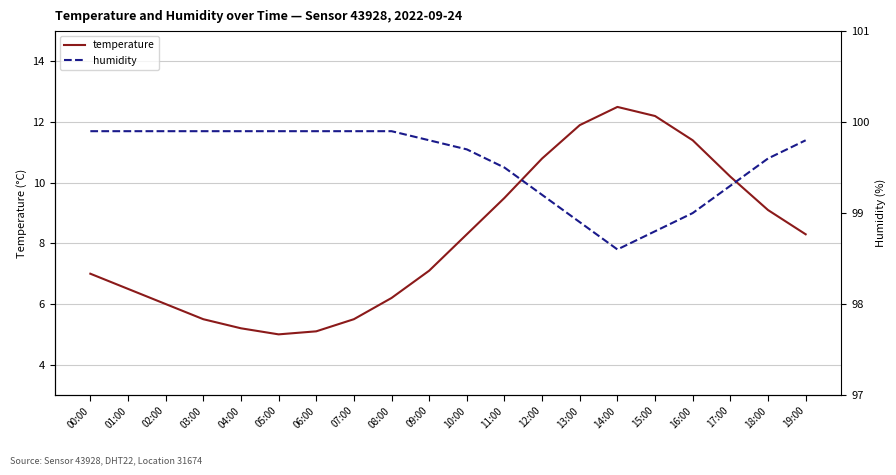

What is the label of the 18th point from the right?

02:00